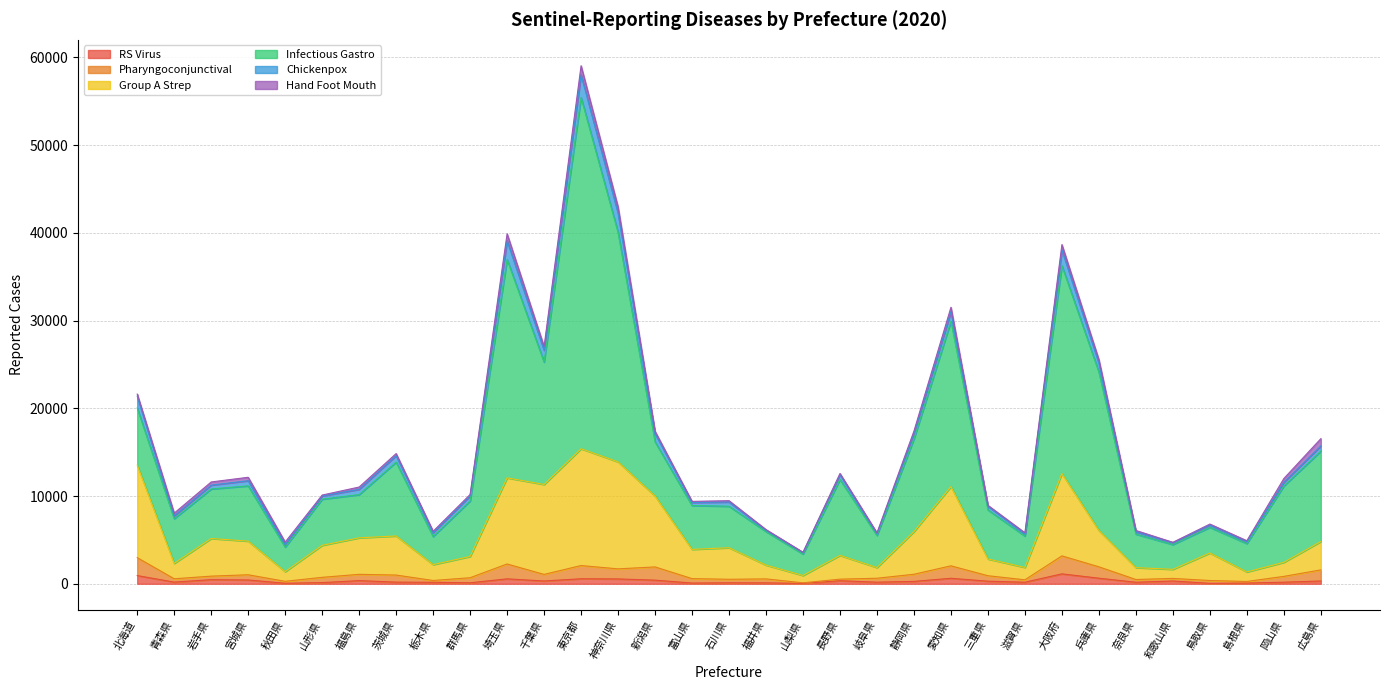

Which series has the widest spread of values?

Infectious Gastro